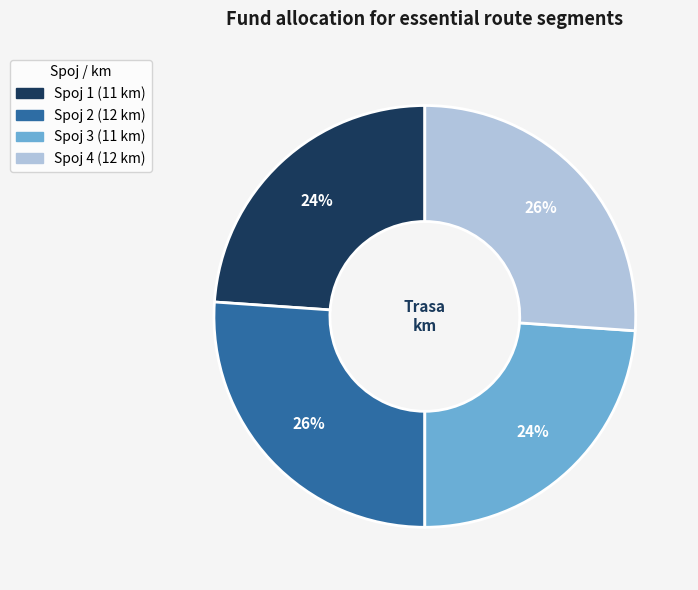

Is there any slice that represents more than half of the pie?

No